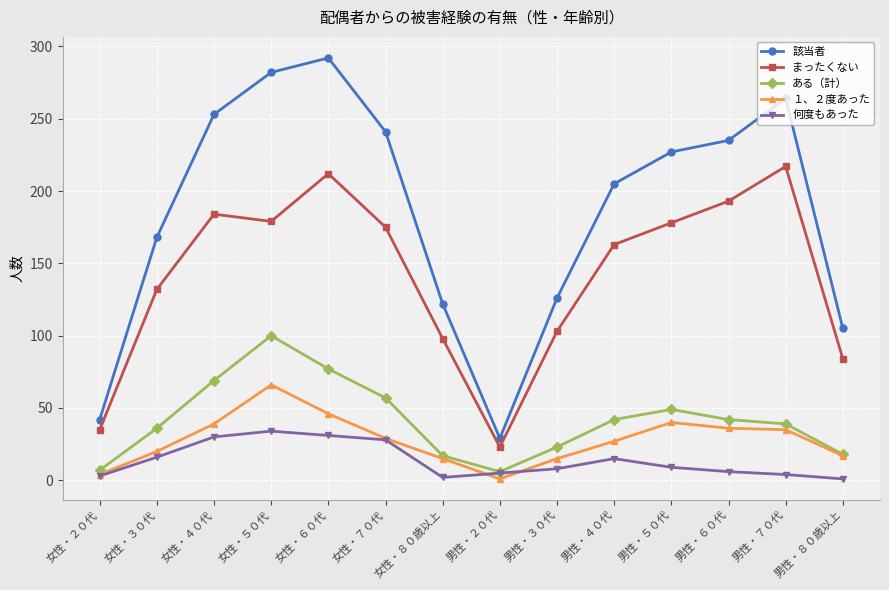

The value of １、２度あった at 女性・３０代 is 20. True or false?

True